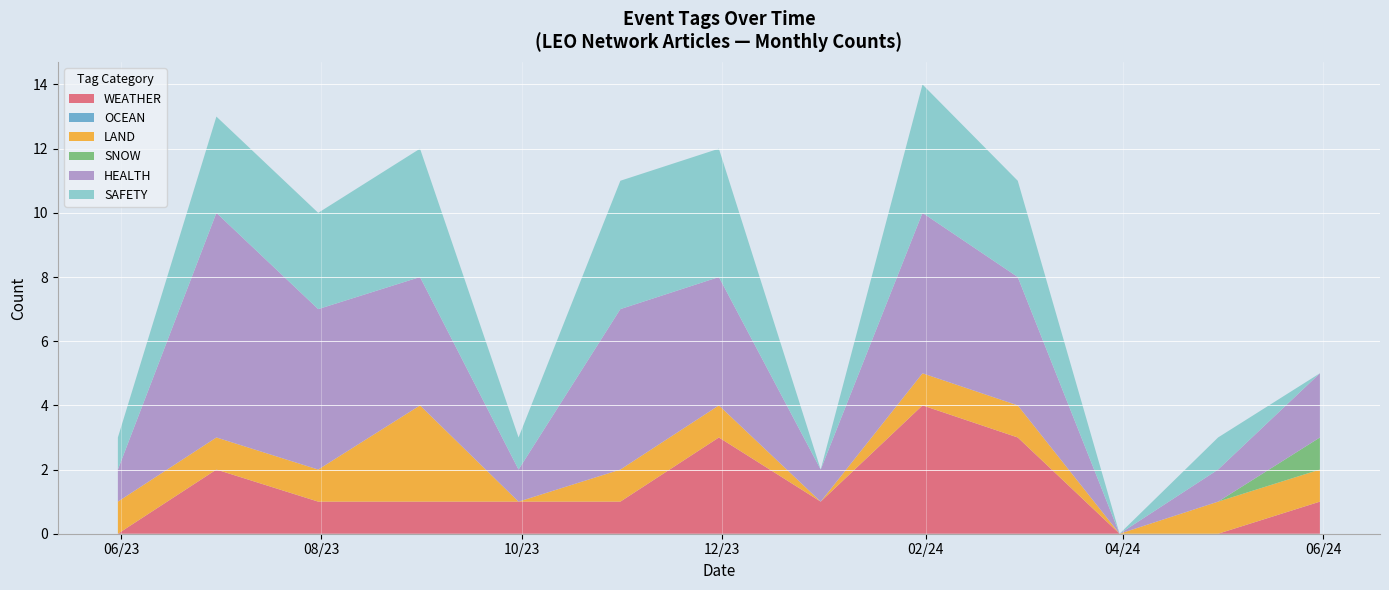

What is the highest value of the WEATHER series?

4